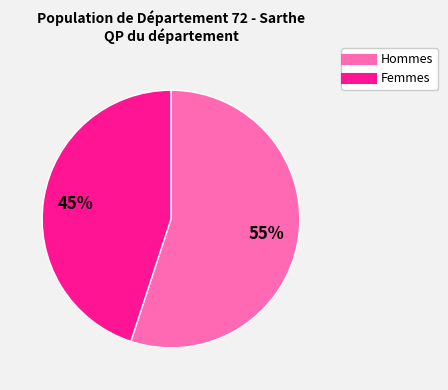

Is there any slice that represents more than half of the pie?

Yes